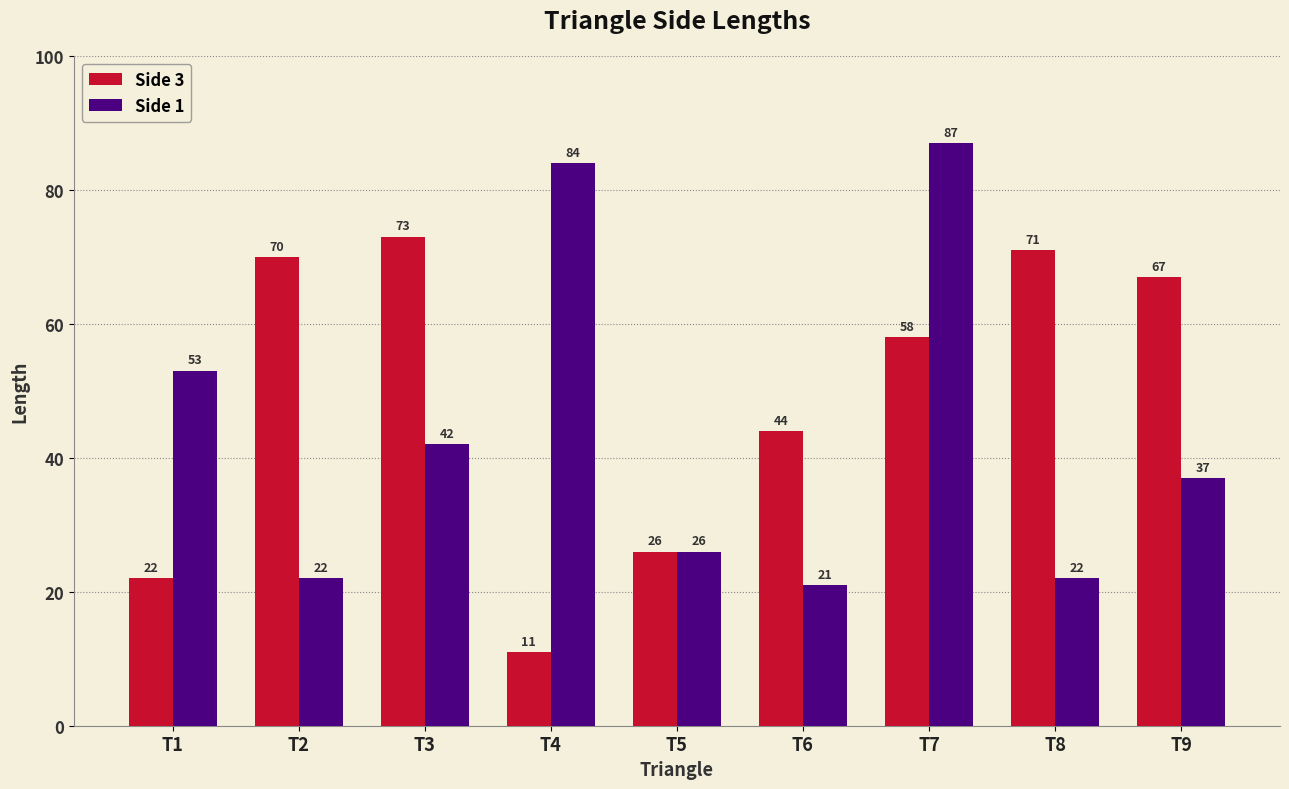

What is the total value across all series at T9?

104